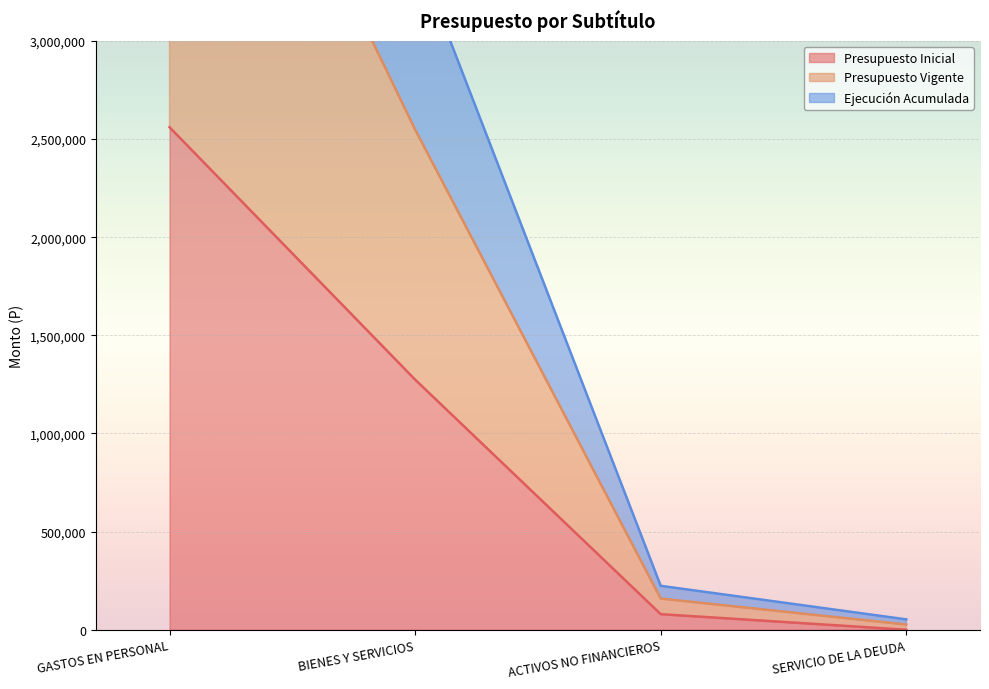

True or false: Ejecución Acumulada has a value of 366481 at ACTIVOS NO FINANCIEROS.

False